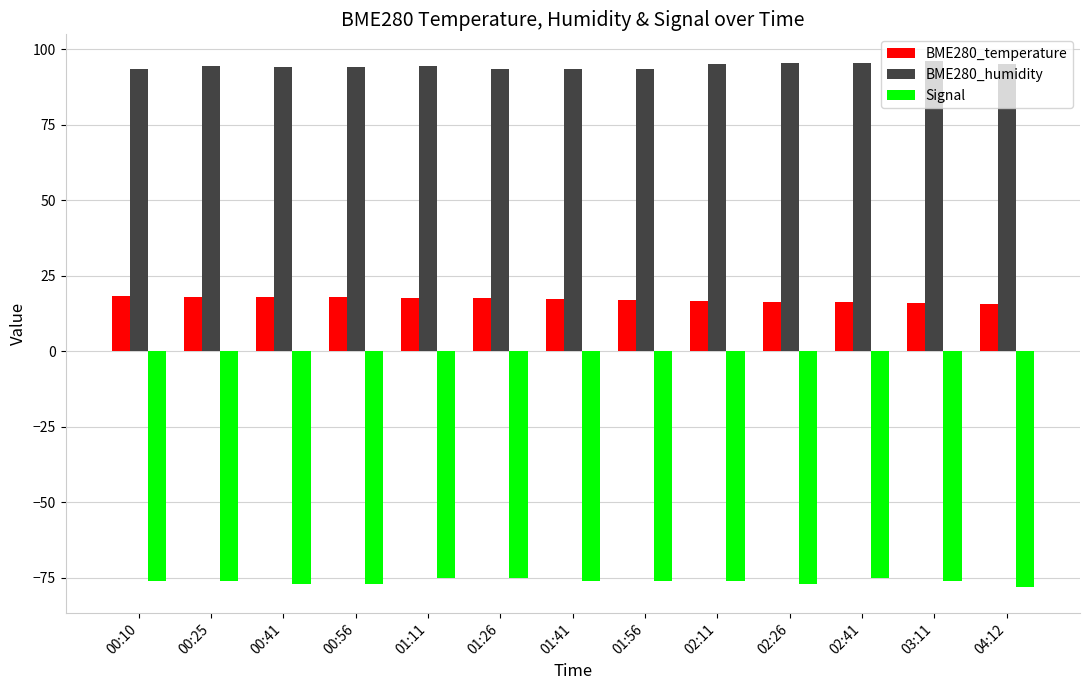

List the series in order of their peak value, highest first.

BME280_humidity, BME280_temperature, Signal